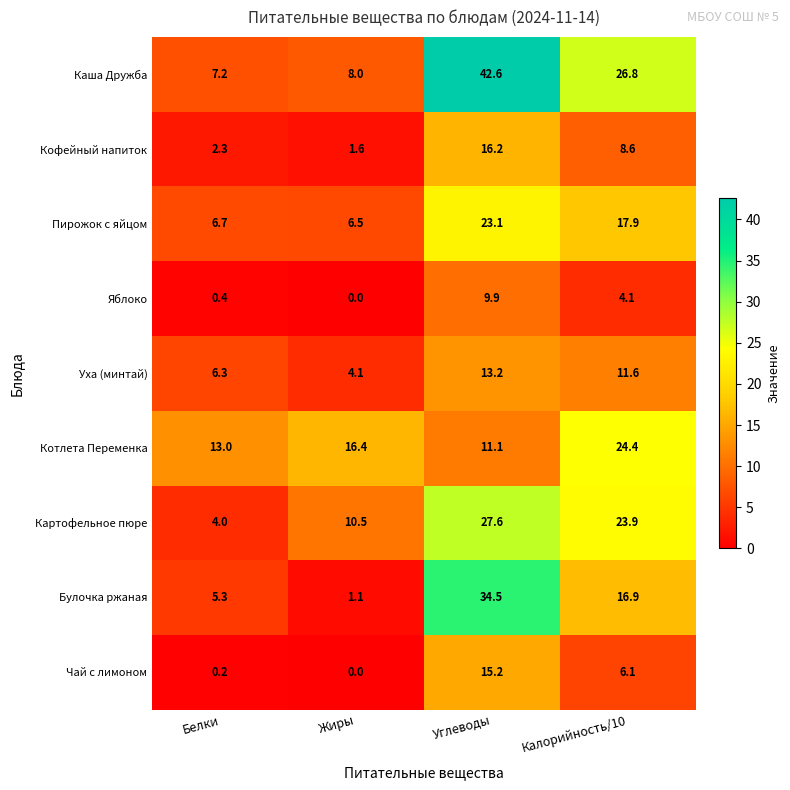

What is the maximum value shown in the chart?

42.6